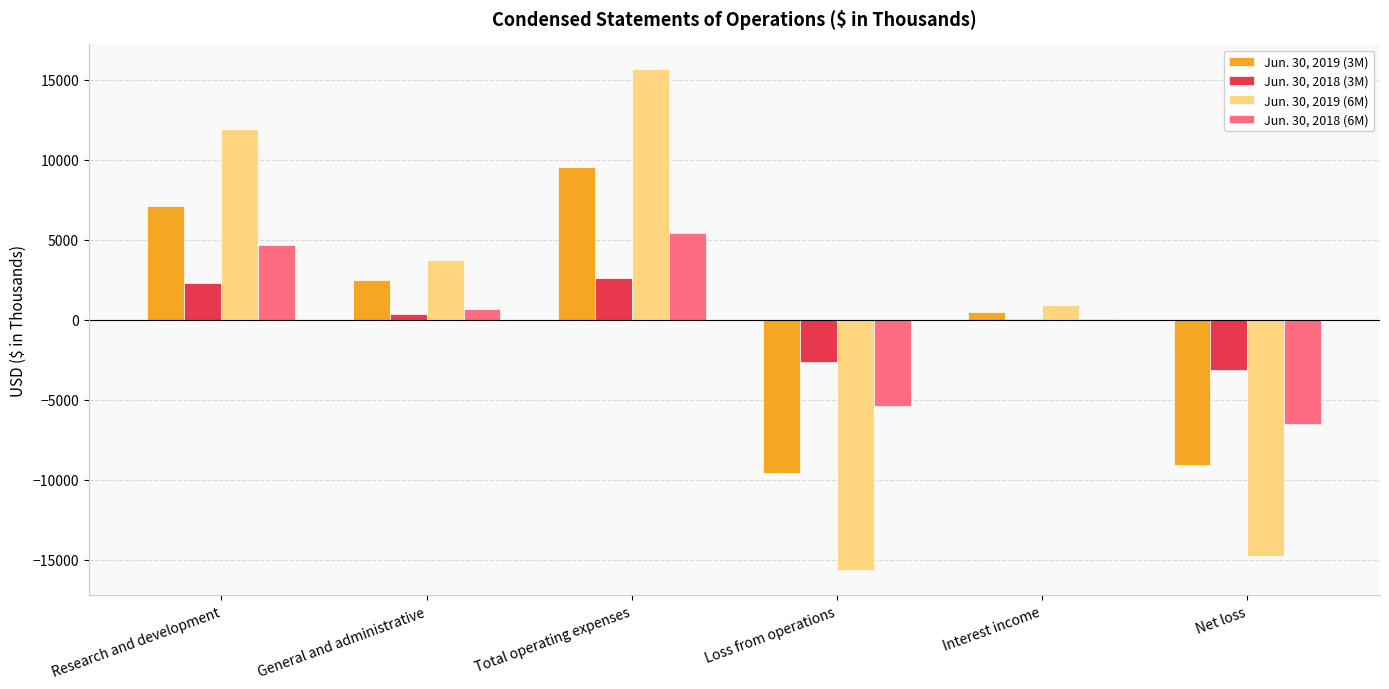

The Jun. 30, 2019 (3M) series shows 2466 at General and administrative. True or false?

True